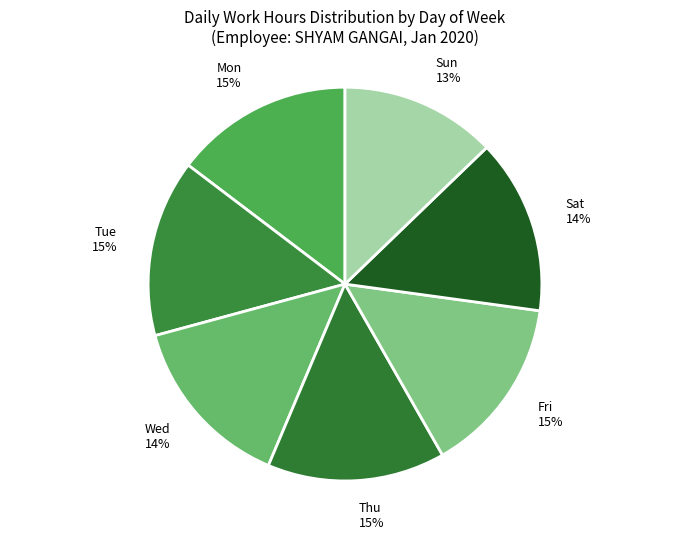

How many segments does this pie chart have?

7